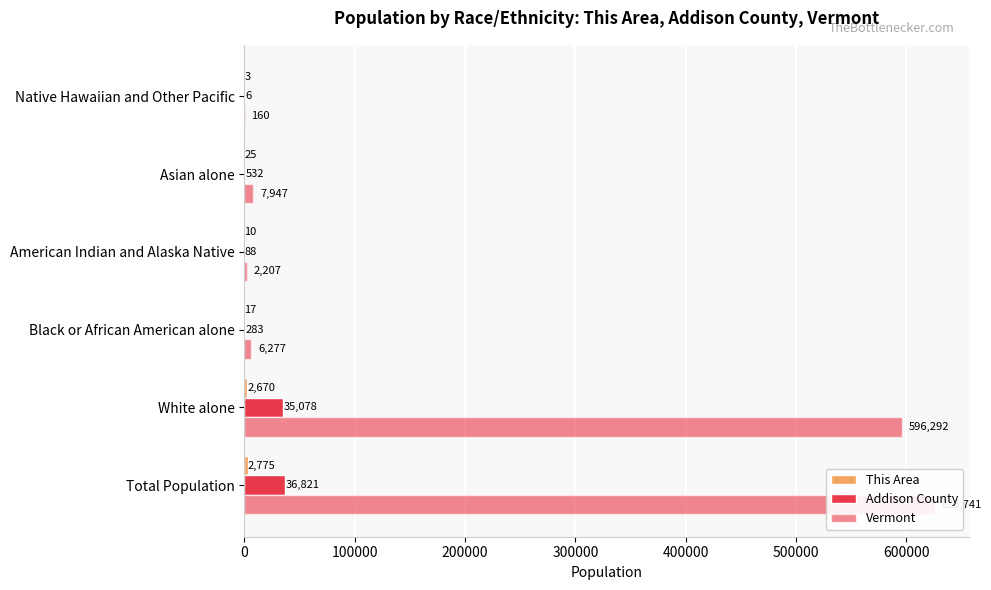

Rank the series at White alone from highest to lowest value.

Vermont, Addison County, This Area